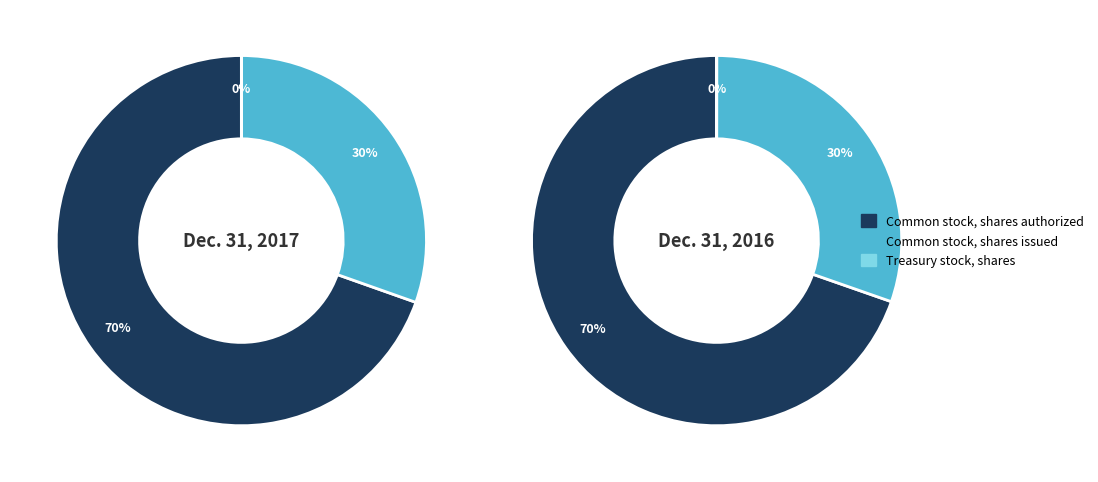

Which slice represents more than half of the pie?

Common stock, shares authorized